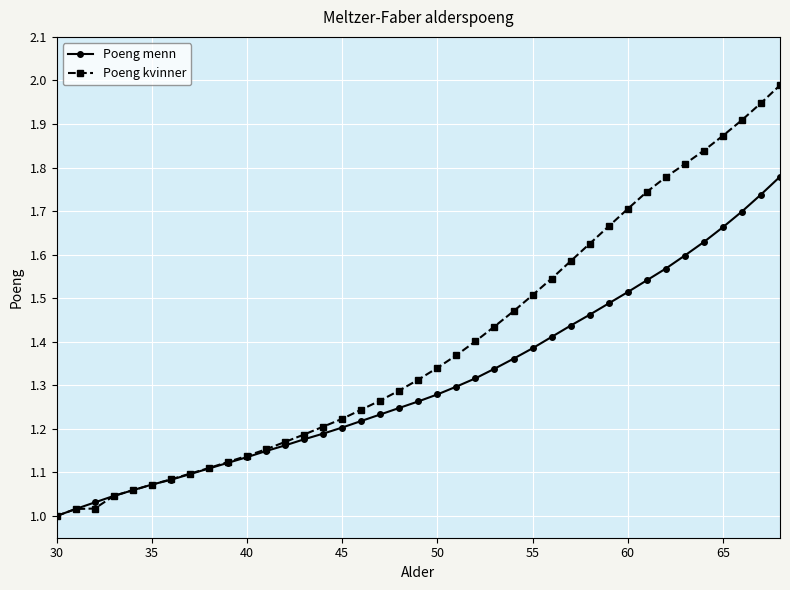

What is the maximum value shown in the chart?

2.0